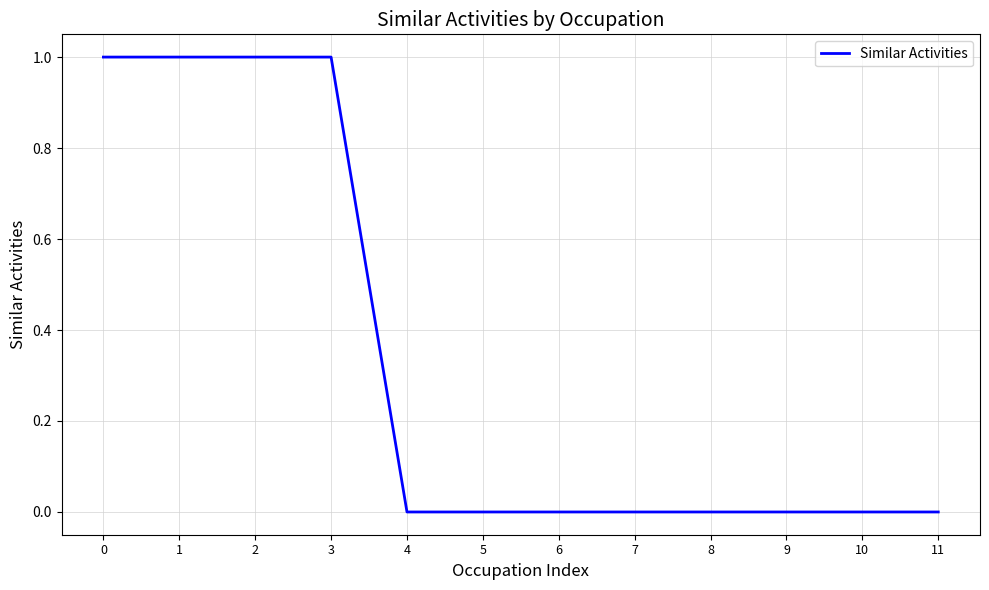

True or false: the data shows 0 at 9.

True